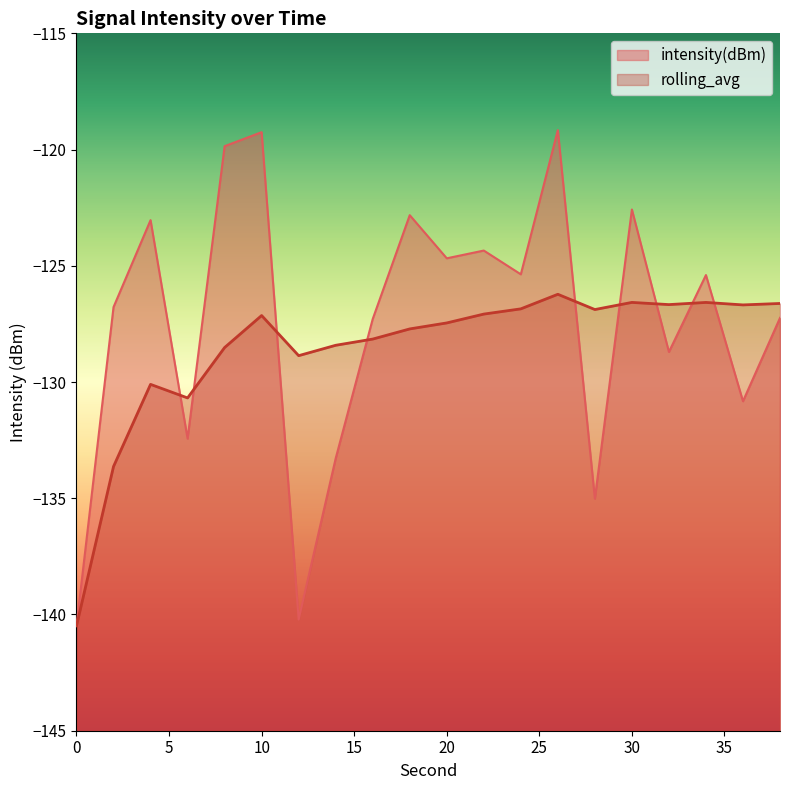

What is the difference between the highest and lowest values at 24?

1.5